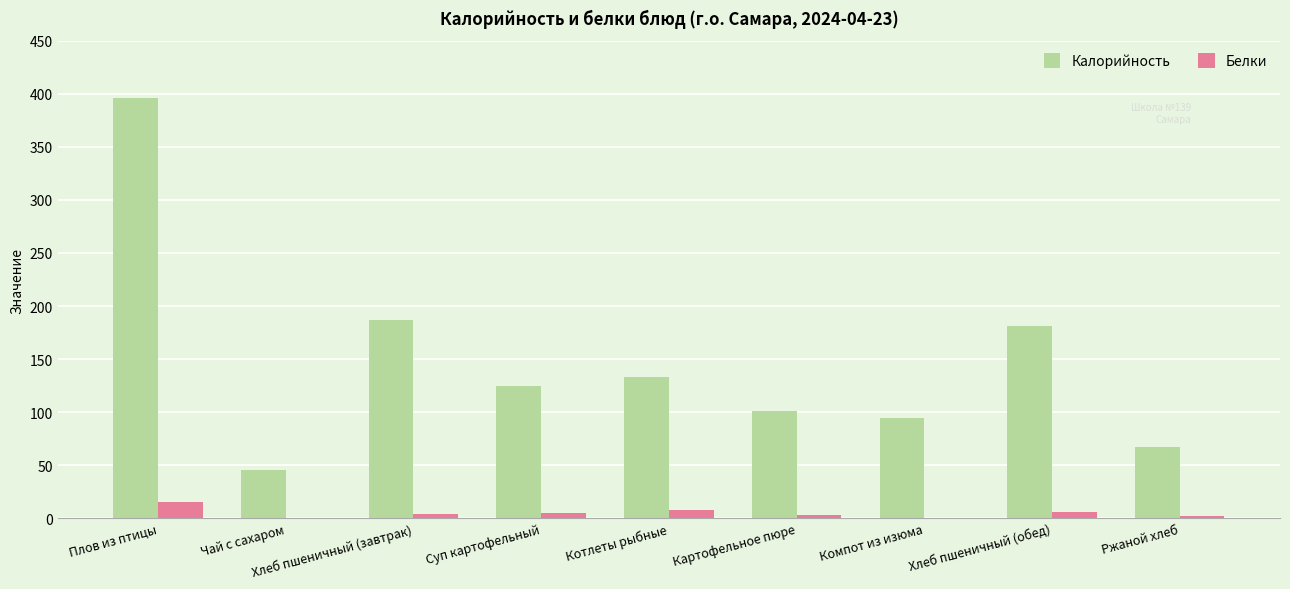

What is the approximate value of Калорийность at Плов из птицы?

396